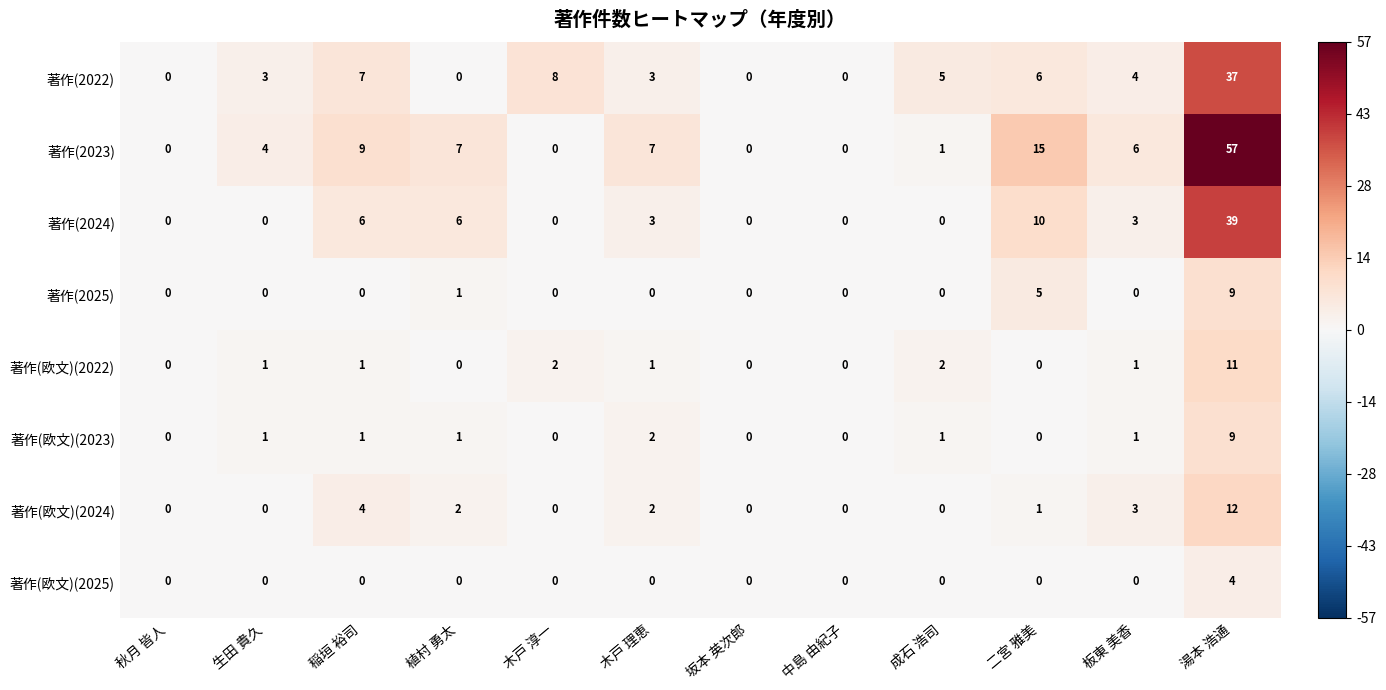

Which series has the largest total across all categories?

著作(2023)